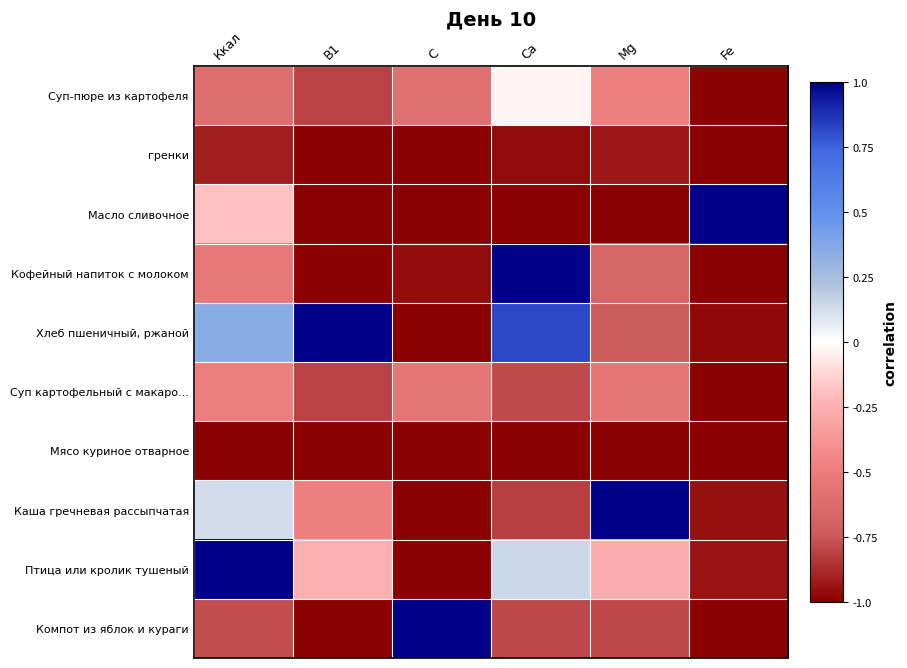

Which has a higher value, С or Ккал?

С